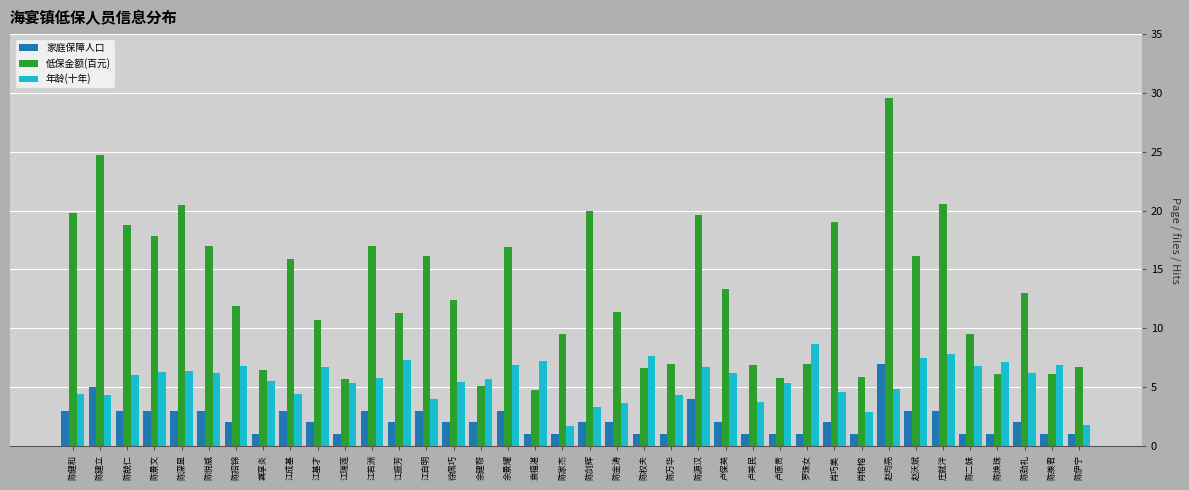

How many values in the 年龄(十年) series are below 6?

19